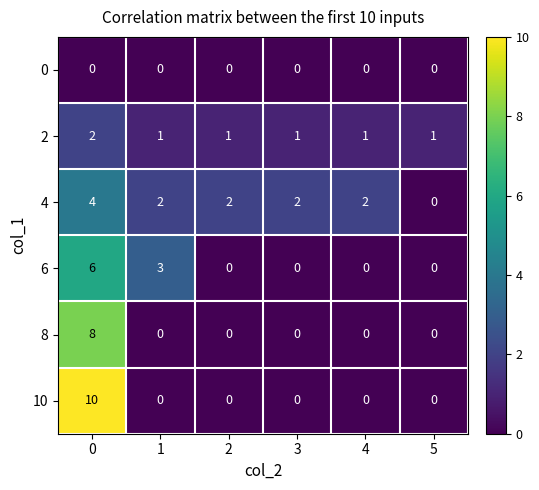

The 2 series shows 2 at 0. True or false?

True